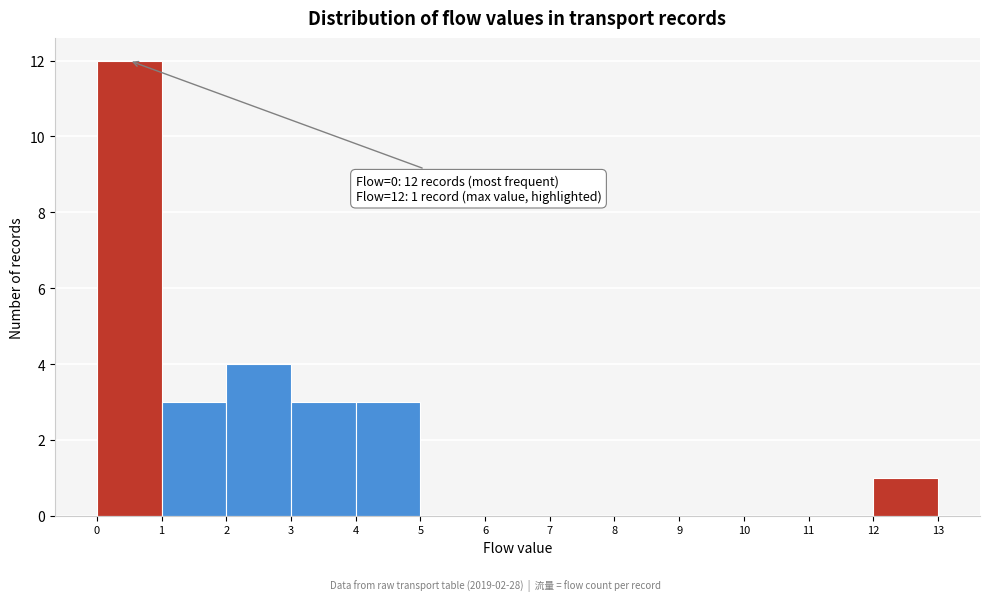

Which range on the x-axis has the tallest bar?

0 to 1